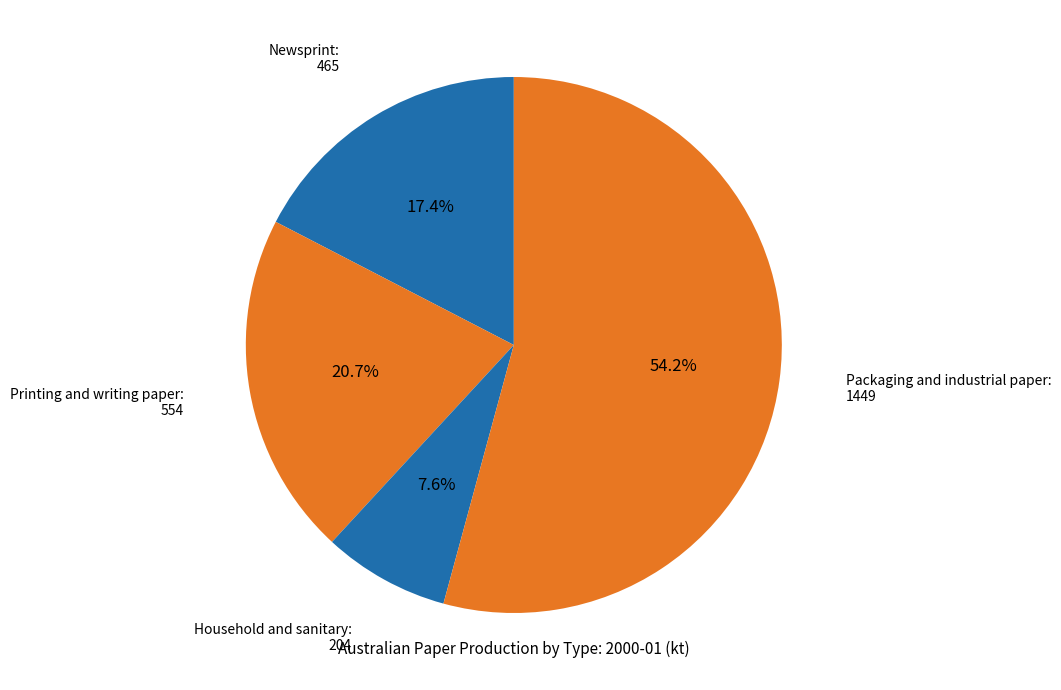

How many segments does this pie chart have?

4